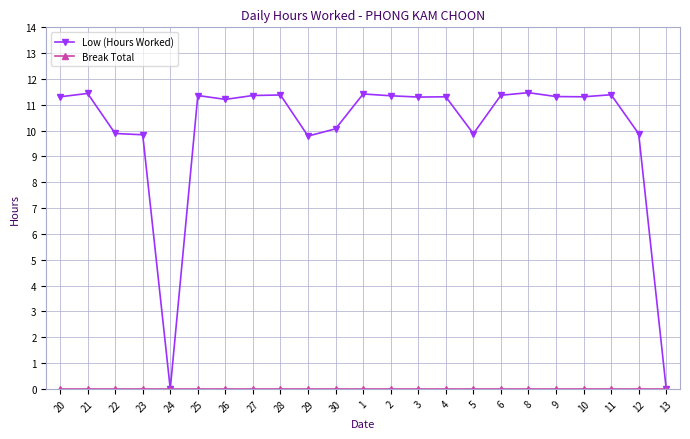

True or false: Low (Hours Worked) has more than 1 interior local peaks.

True